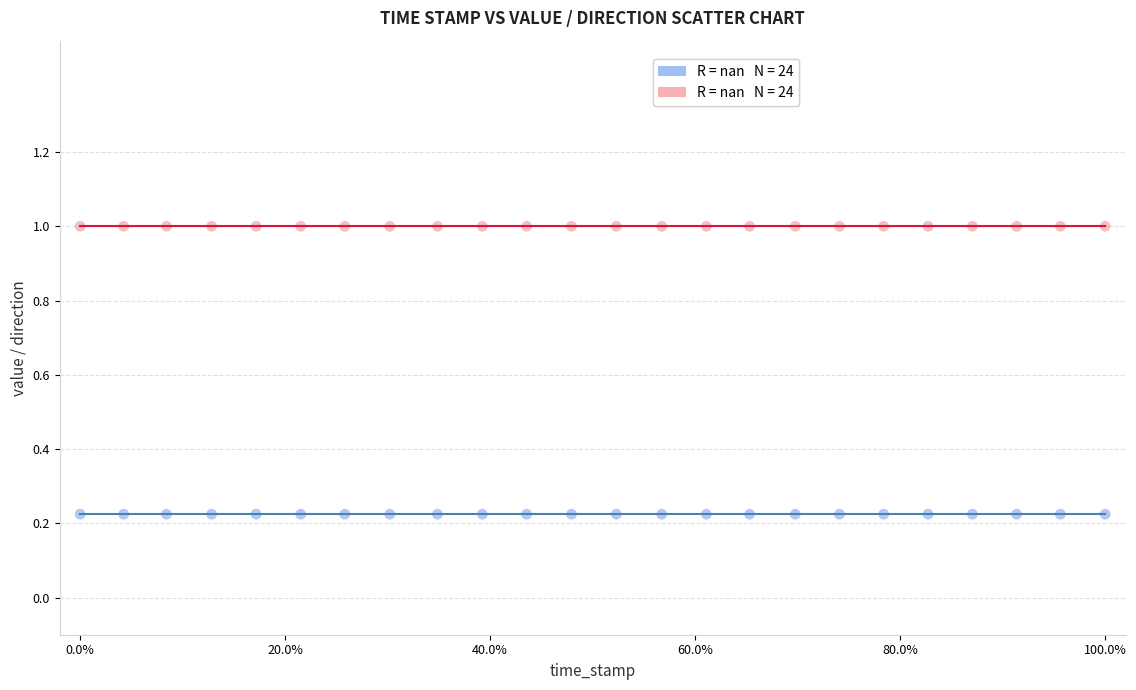

Count the number of points in this scatter plot.

48